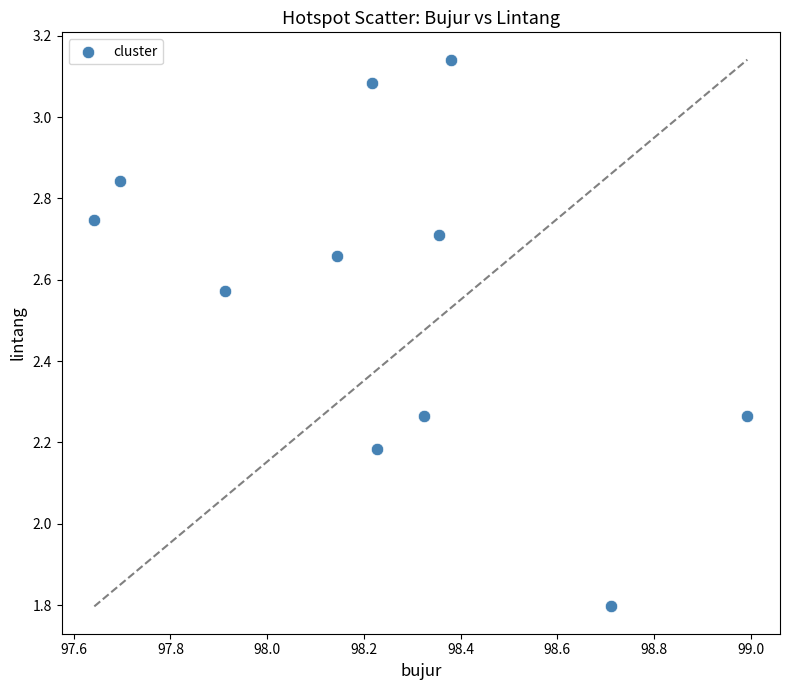

What is the average X value?

98.2